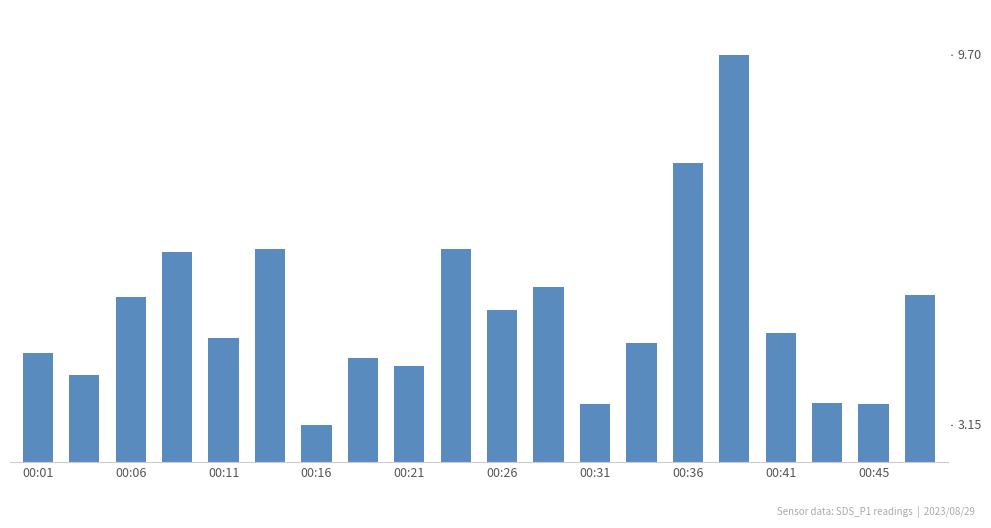

What is the difference between the maximum and minimum values?

6.5